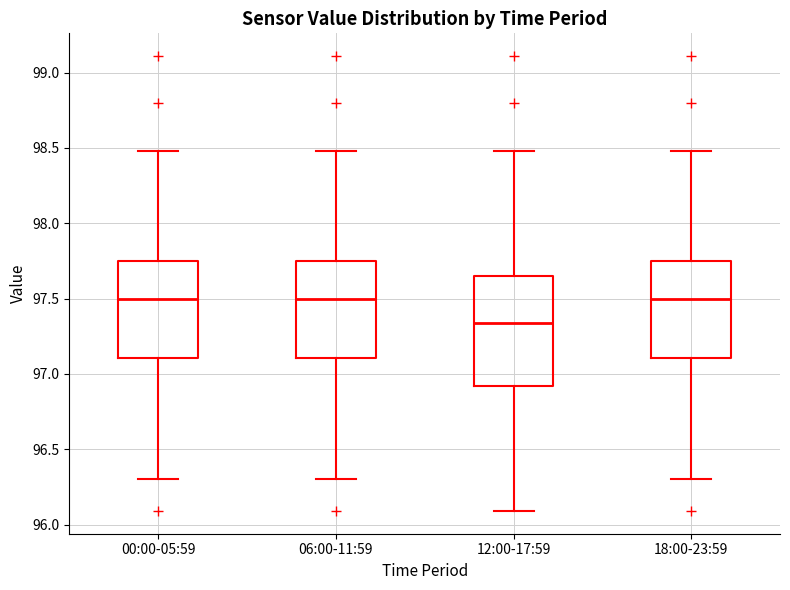

Reading left to right, transcribe this box plot: for each box, give where its median line is, the range the box spans, and where its two whiskers end, as read against the y-axis. The values are not printed on the chart, so give them approximately, as read against the axis.

00:00-05:59: median 97.50, box 97.10 to 97.75, whiskers 96.30 to 98.50
06:00-11:59: median 97.50, box 97.10 to 97.75, whiskers 96.30 to 98.50
12:00-17:59: median 97.35, box 96.90 to 97.65, whiskers 96.10 to 98.50
18:00-23:59: median 97.50, box 97.10 to 97.75, whiskers 96.30 to 98.50